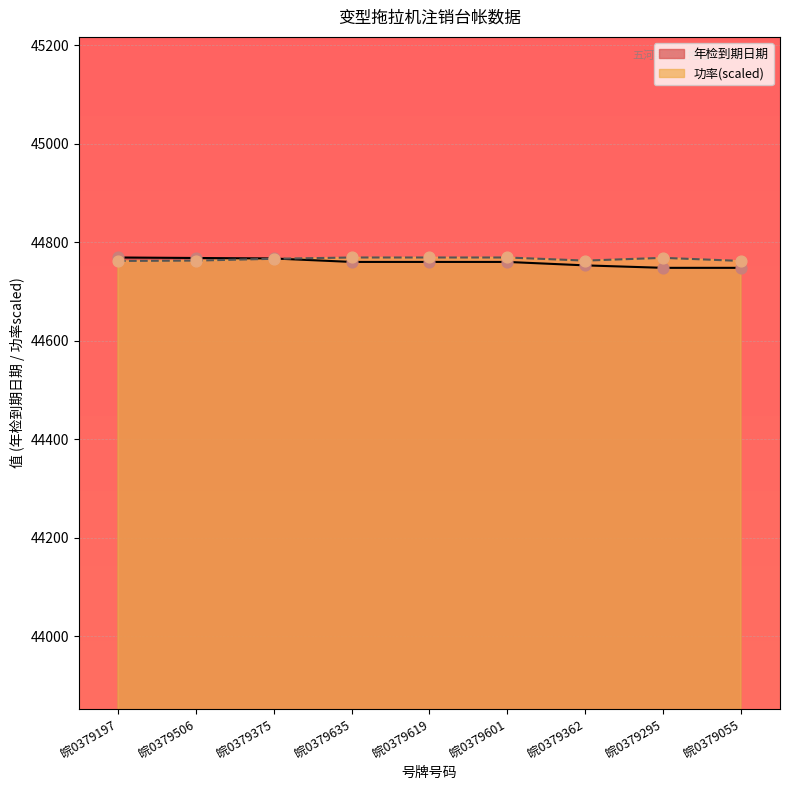

Which series has the largest total across all categories?

功率